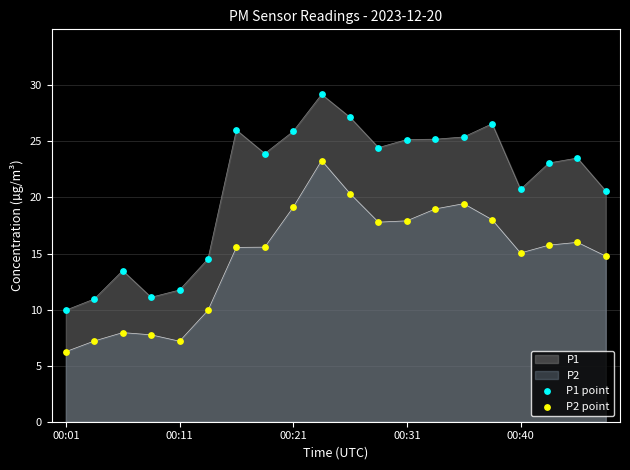

Which series has the largest total across all categories?

P1